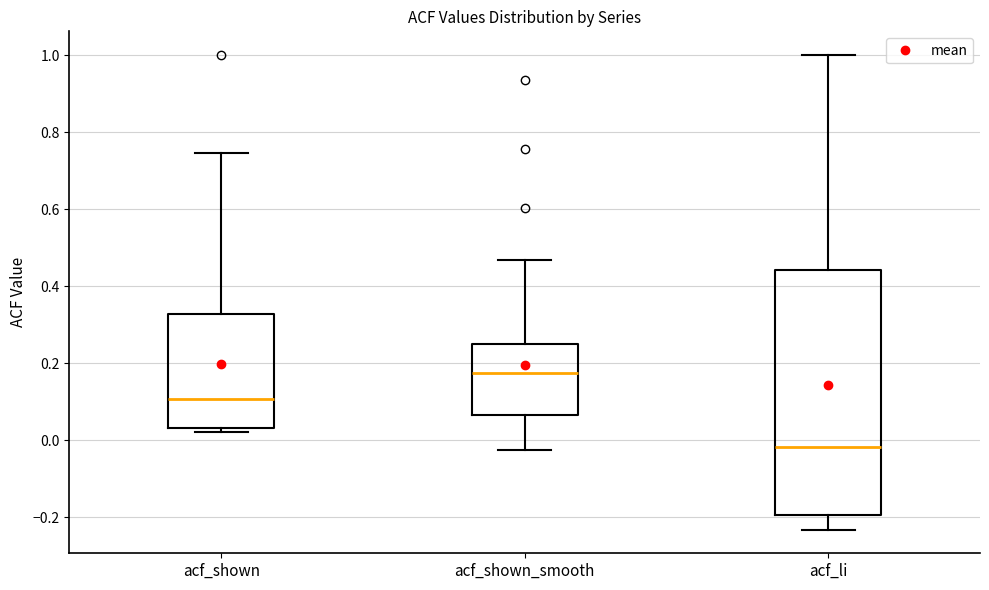

Comparing the boxes themselves (not the whiskers), which one is the tallest?

acf_li